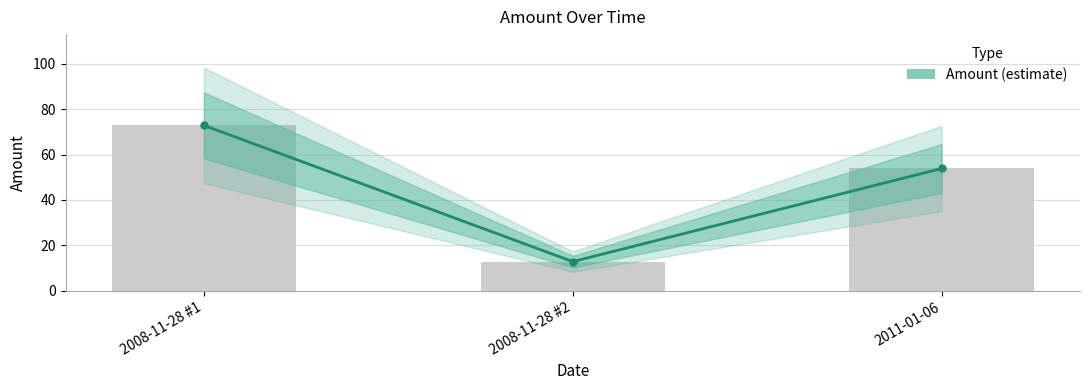

Reading right to left, transcribe all the data shown in this chart.

2011-01-06=53.9	2008-11-28 #2=12.8	2008-11-28 #1=72.9